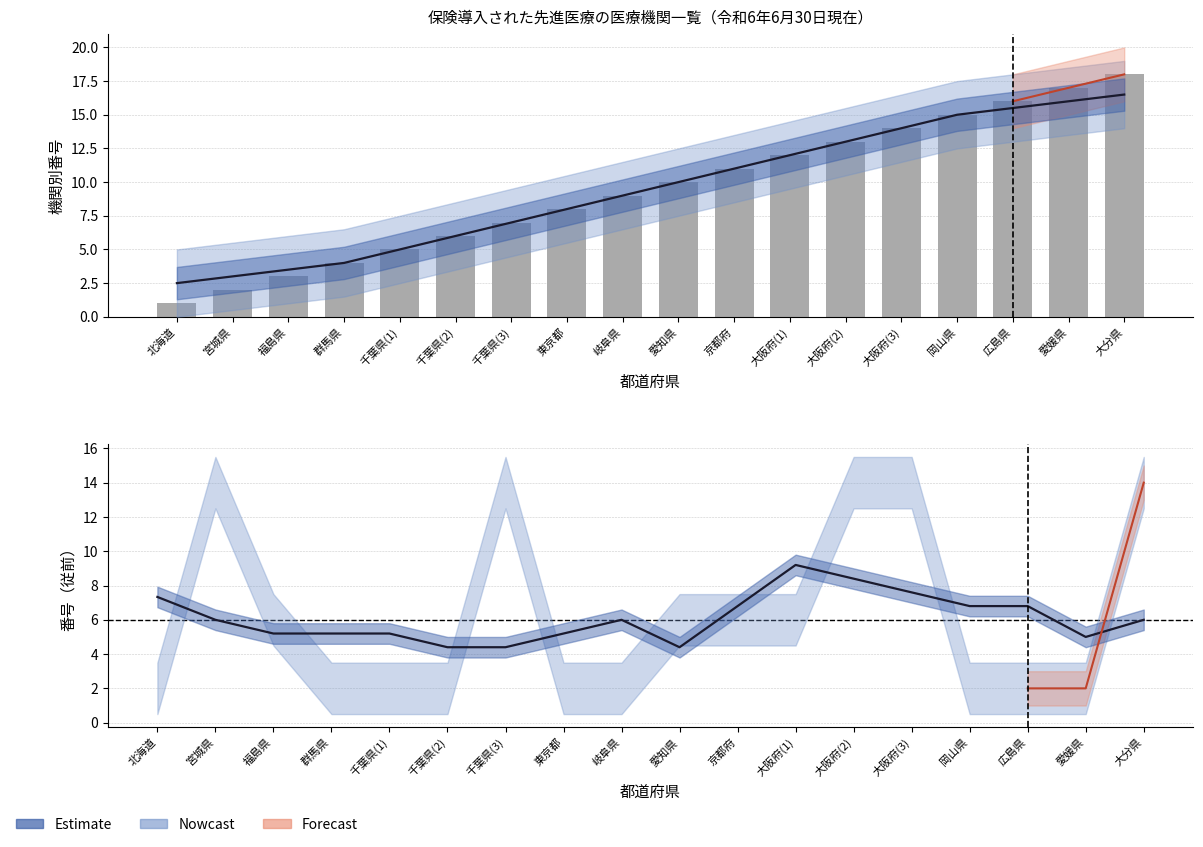

At which label does the data first exceed 10?

京都府